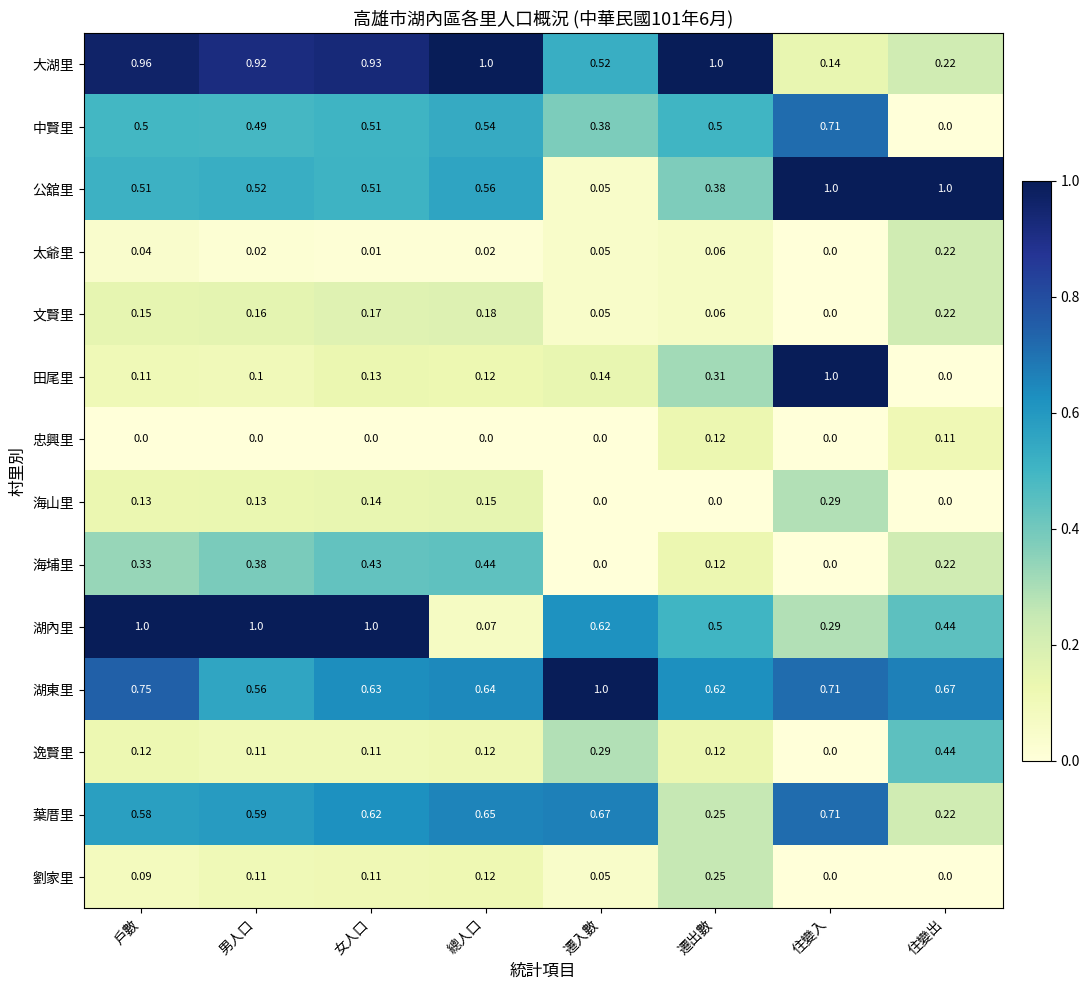

Which series has the largest range (max minus min)?

田尾里